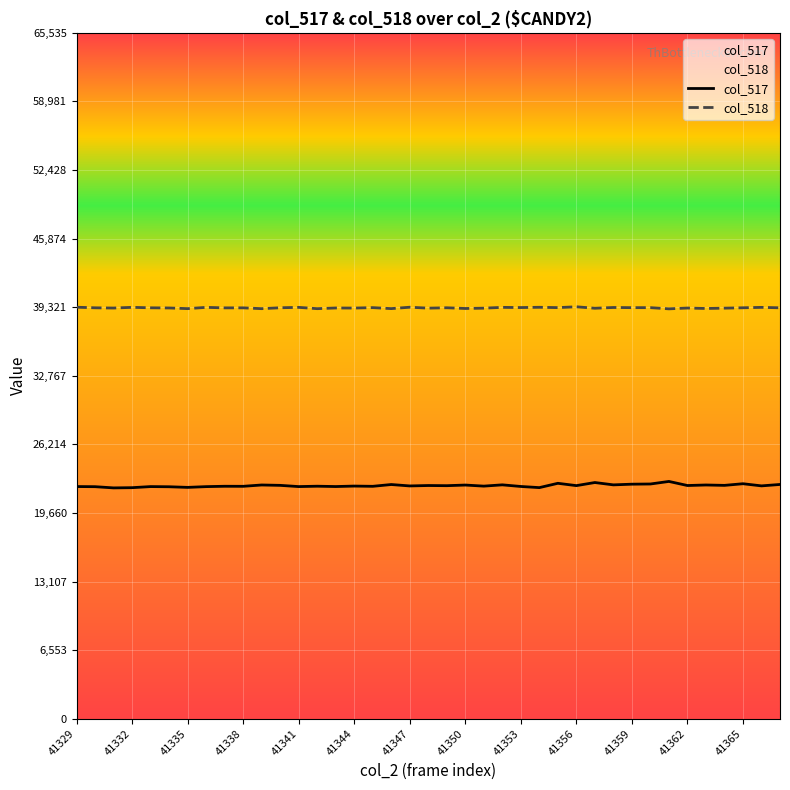

In col_518, how many points are lower than both neighbors (excluding endpoints)?

14